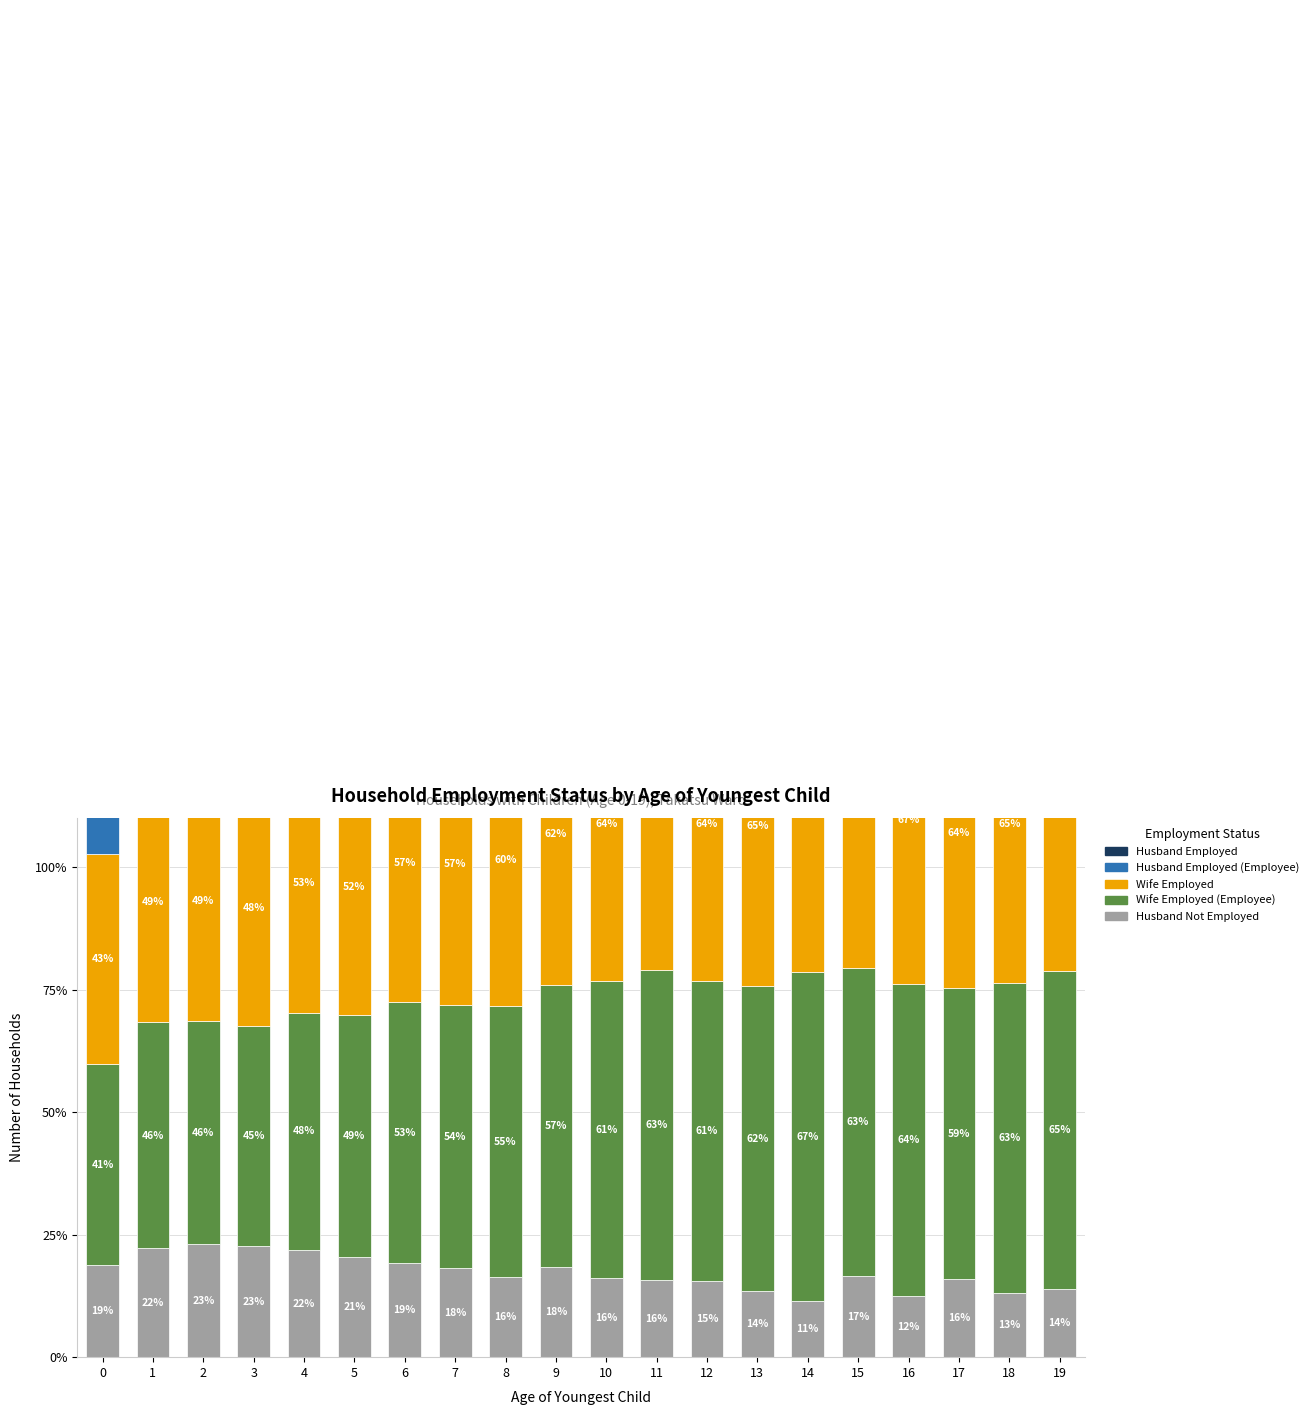

Which series changed the most between 9 and 11?

Wife Employed (Employee)